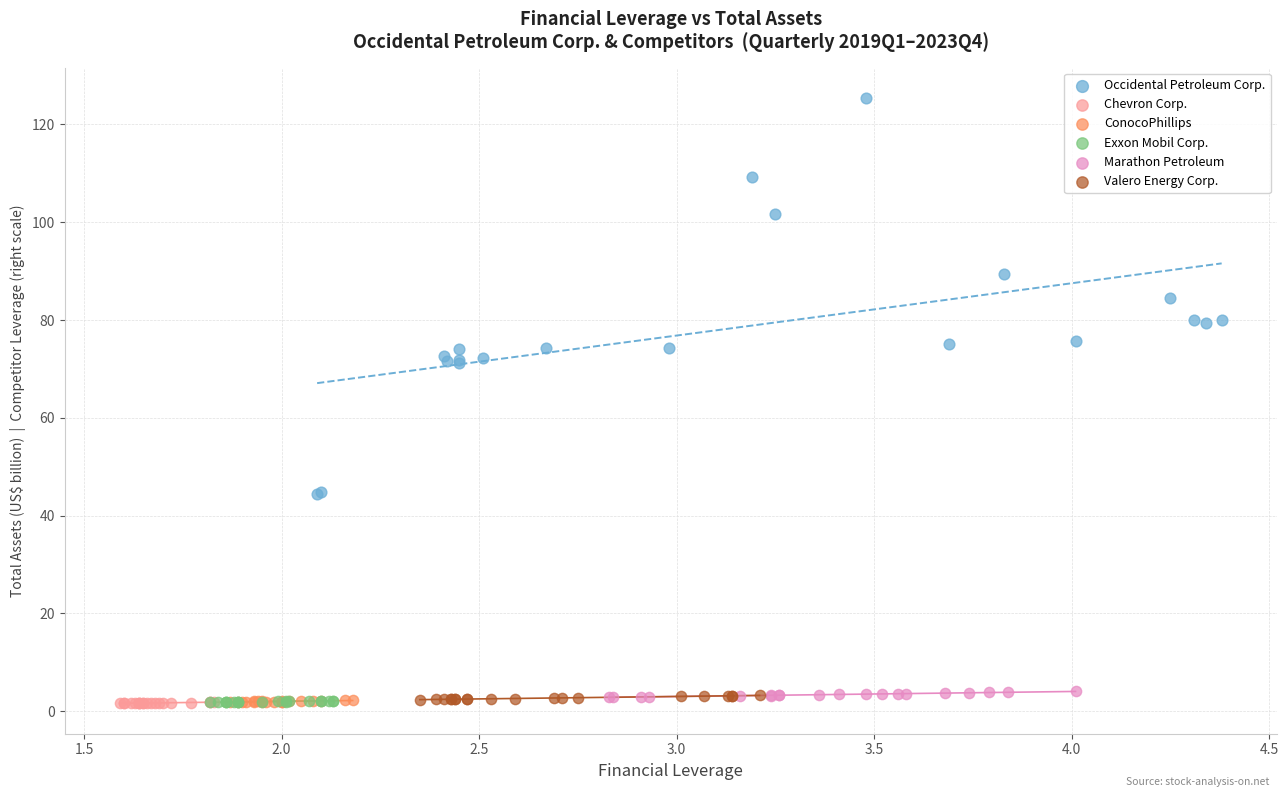

Which series has the largest Y range (max minus min)?

Occidental Petroleum Corp.